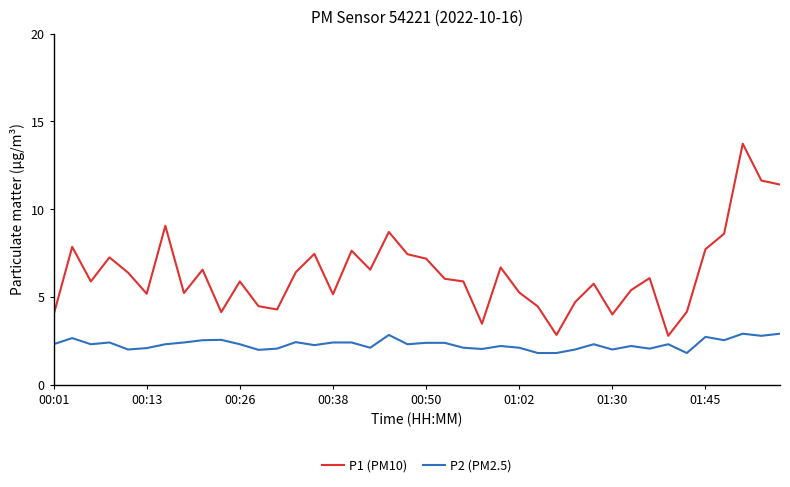

True or false: P2 (PM2.5) and P1 (PM10) intersect in this chart.

False